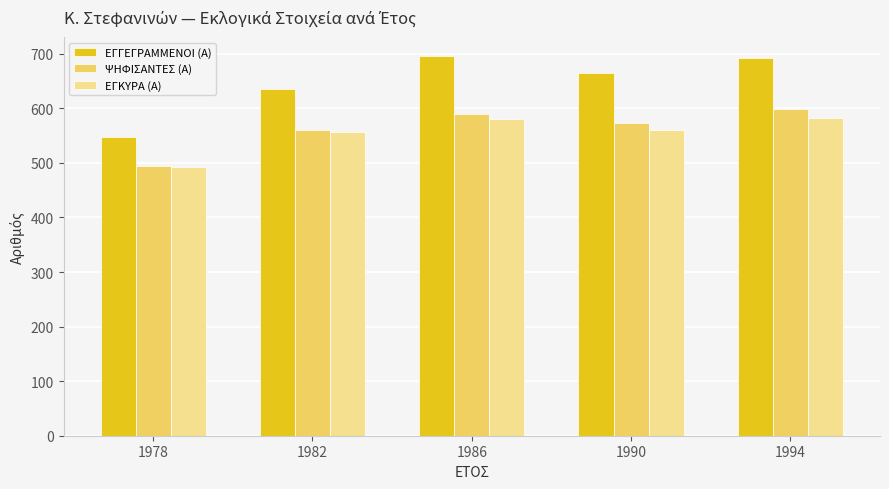

At how many categories does at least one series exceed 533?

5